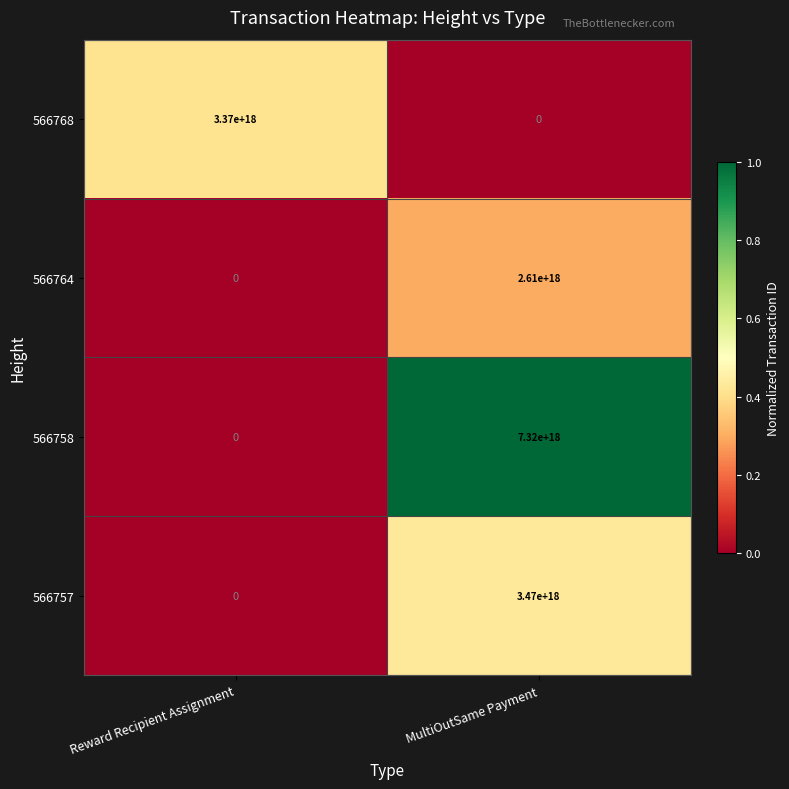

Which series changed the most between Reward Recipient Assignment and MultiOutSame Payment?

566758